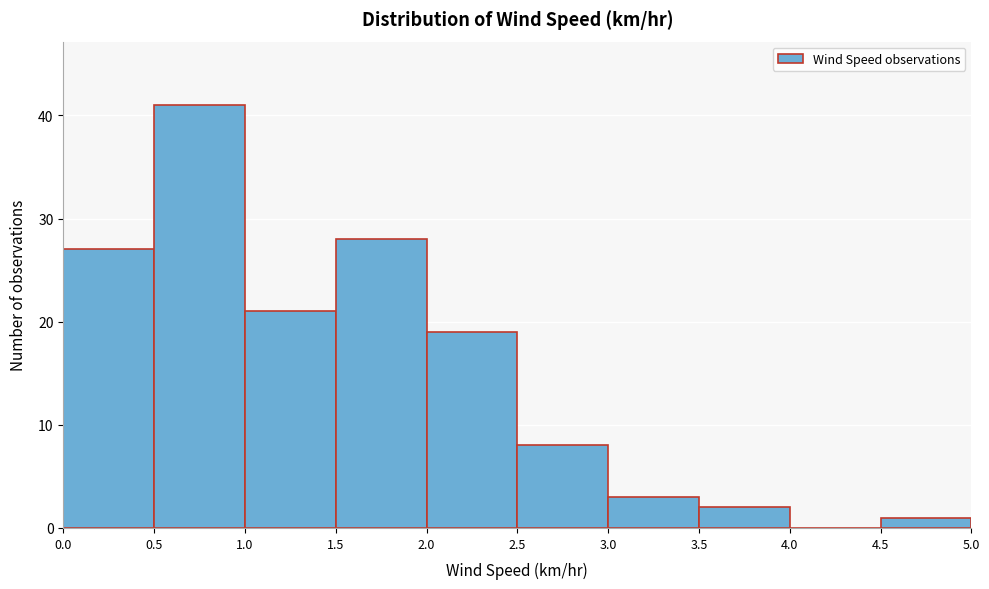

Reading left to right, list every bar in this chart as the range it spans on the x-axis followed by its height. The values are not printed on the chart, so give them approximately, as read against the axis.

0.0 to 0.5: 27
0.5 to 1.0: 41
1.0 to 1.5: 21
1.5 to 2.0: 28
2.0 to 2.5: 19
2.5 to 3.0: 8
3.0 to 3.5: 3
3.5 to 4.0: 2
4.0 to 4.5: 0
4.5 to 5.0: 1